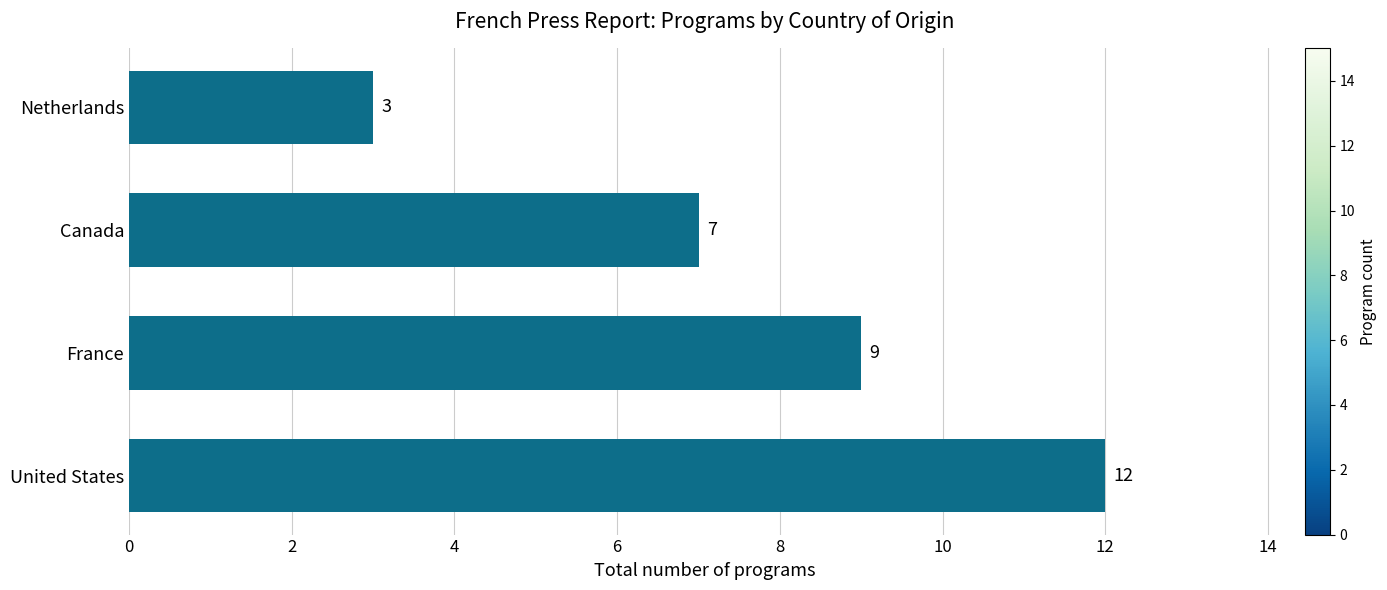

Reading top to bottom, transcribe all the data shown in this chart.

Netherlands=3	Canada=7	France=9	United States=12